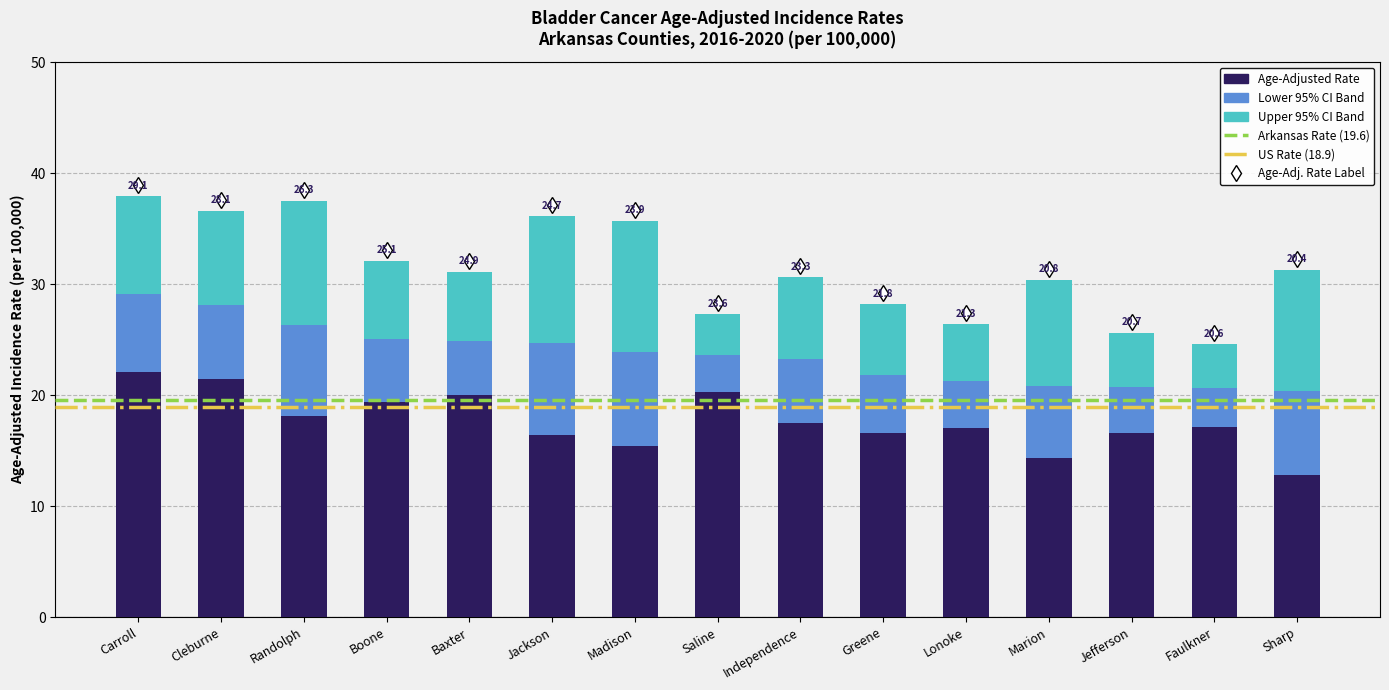

Reading left to right, what are all the values shown in this chart?

Age-Adjusted Rate: 29.1	28.1	26.3	25.1	24.9	24.7	23.9	23.6	23.3	21.8	21.3	20.8	20.7	20.6	20.4
Lower 95% CI: 22.1	21.5	18.1	19.4	20.0	16.4	15.4	20.3	17.5	16.6	17.0	14.3	16.6	17.1	12.8
Upper 95% CI: 37.9	36.6	37.5	32.1	31.1	36.1	35.7	27.3	30.6	28.2	26.4	30.4	25.6	24.6	31.3